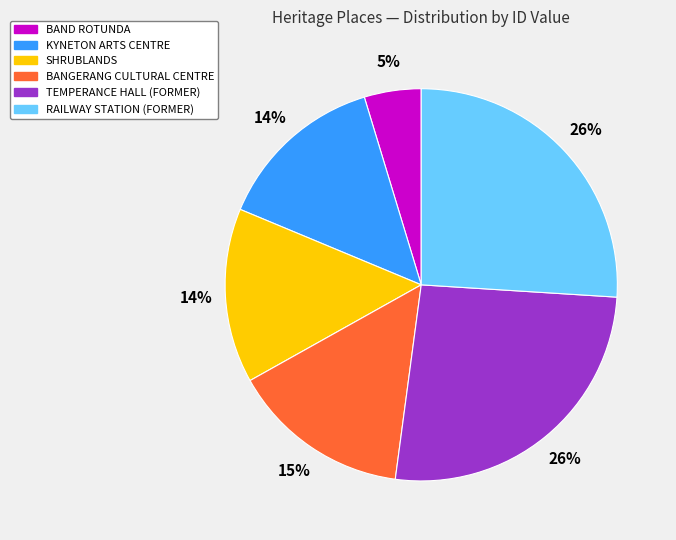

Count the number of slices in the pie.

6